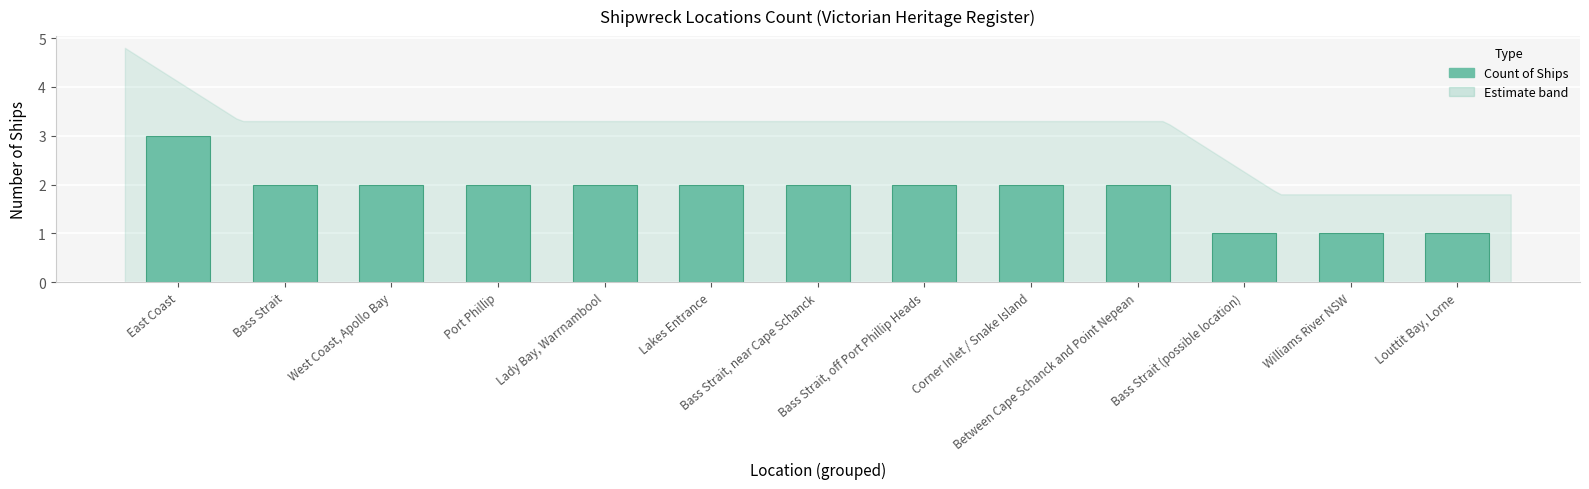

True or false: the data shows 2 at Bass Strait.

True